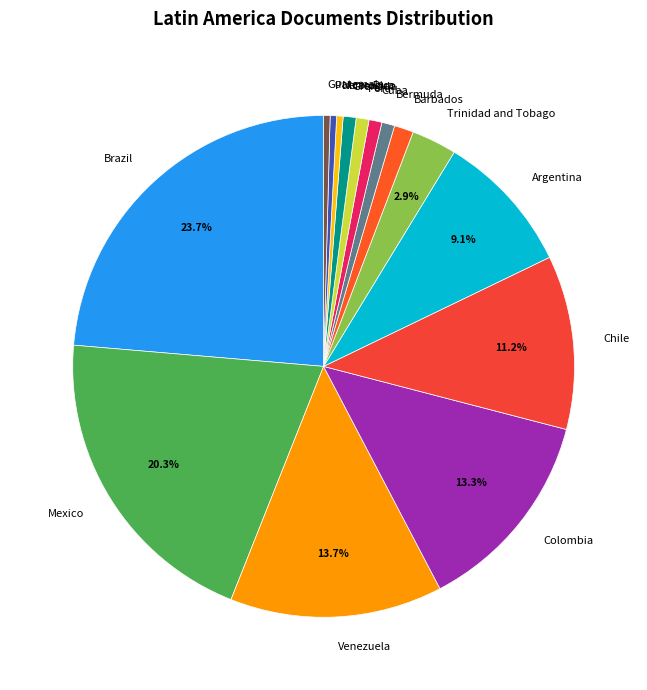

Is the sum of Bermuda and Mexico greater than half?

No